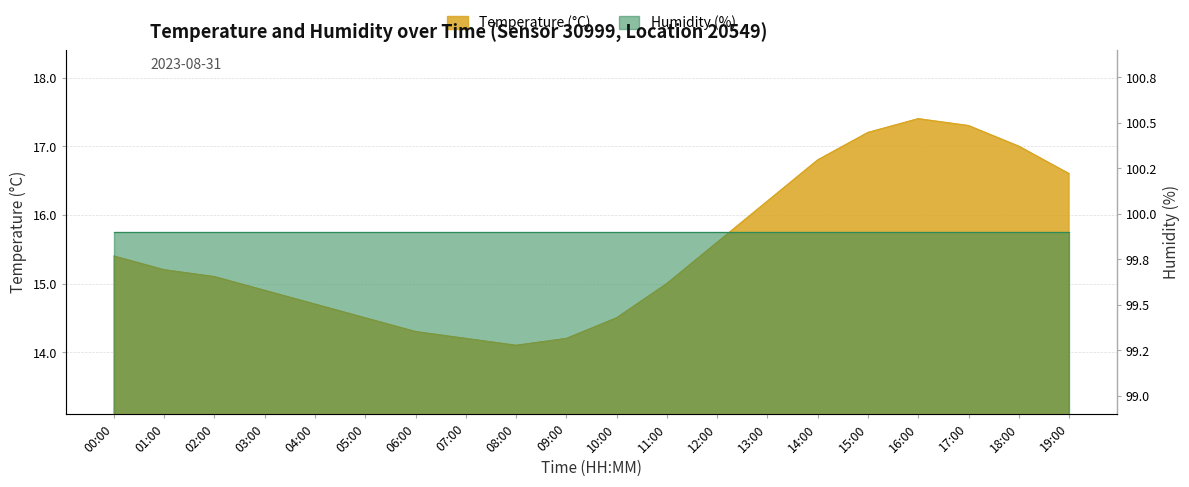

Between 04:00 and 07:00, which is larger?

04:00